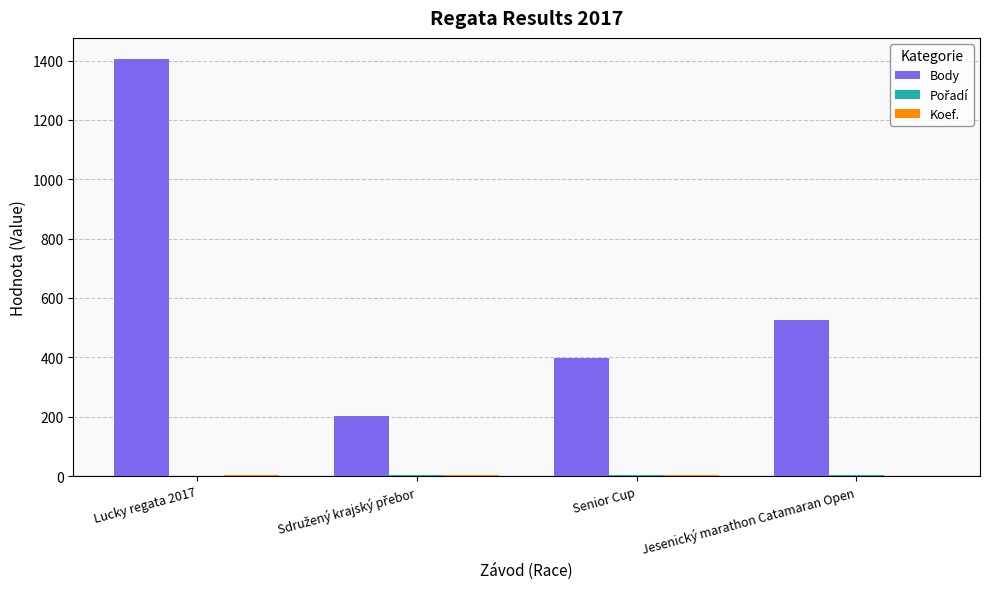

The Body series shows 725 at Jesenický marathon Catamaran Open. True or false?

False